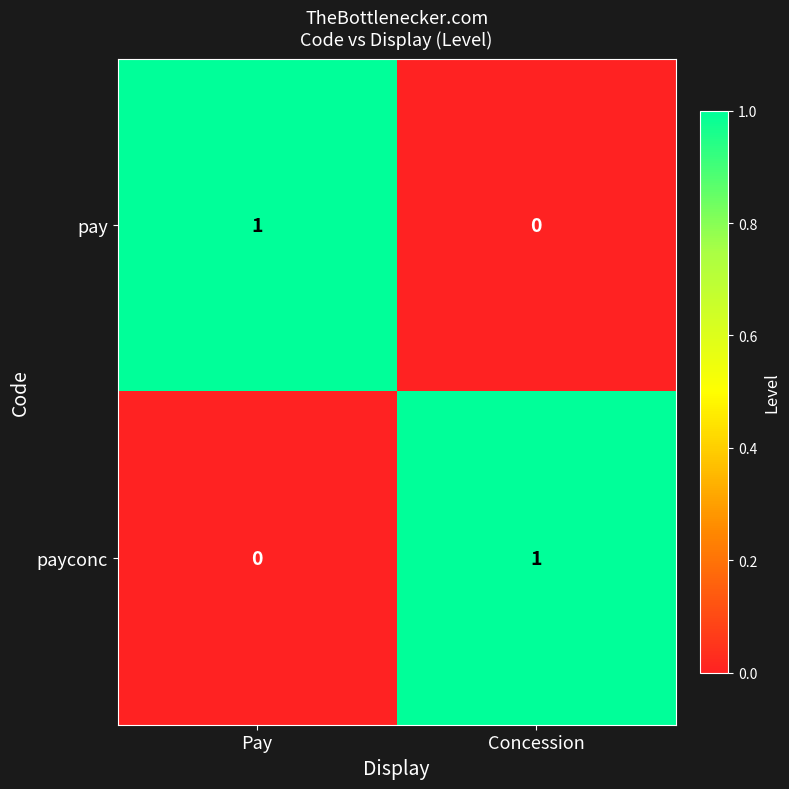

Reading left to right, transcribe all the data shown in this chart.

pay: 1	0
payconc: 0	1